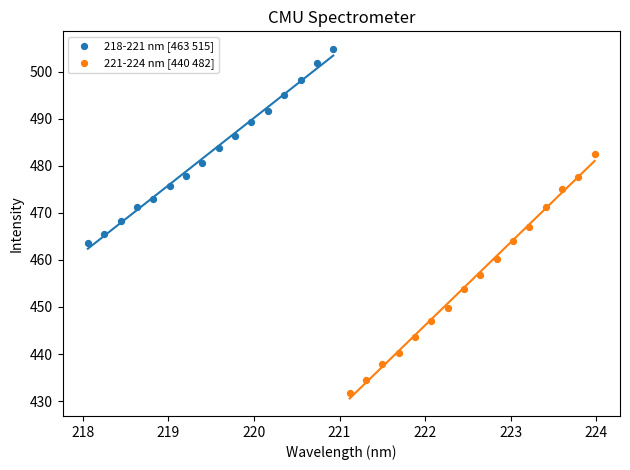

Which series reaches the maximum Y coordinate?

218-221 nm [463 515]